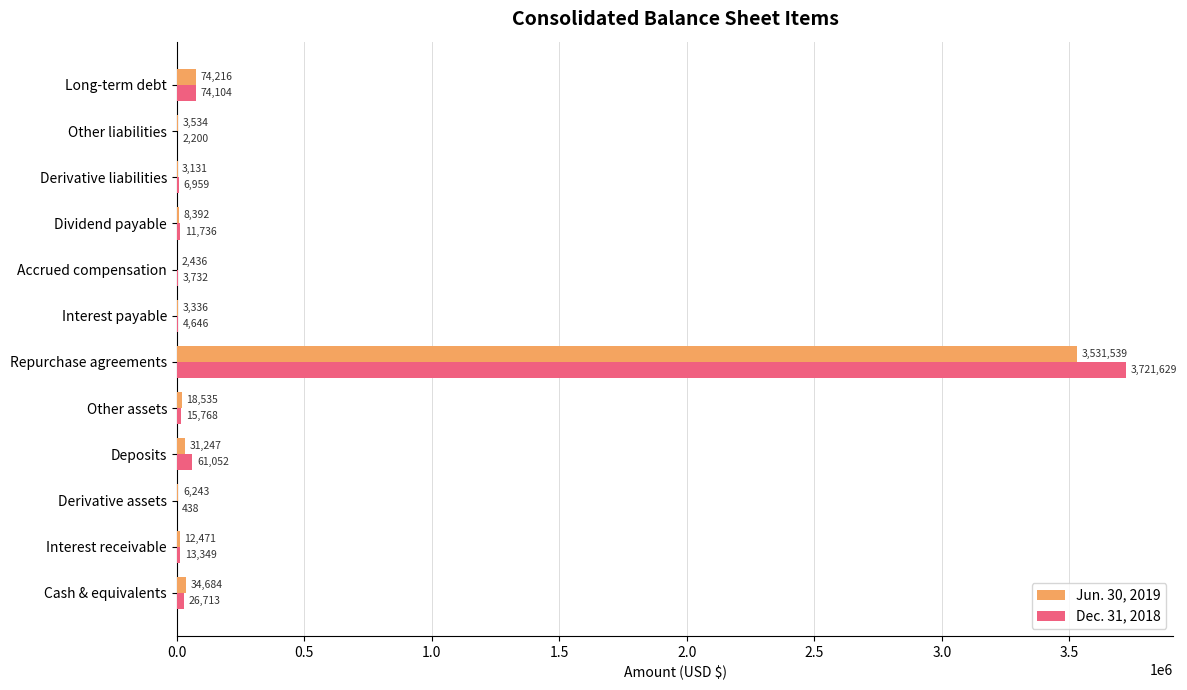

Which label corresponds to the largest value in the chart?

Repurchase agreements